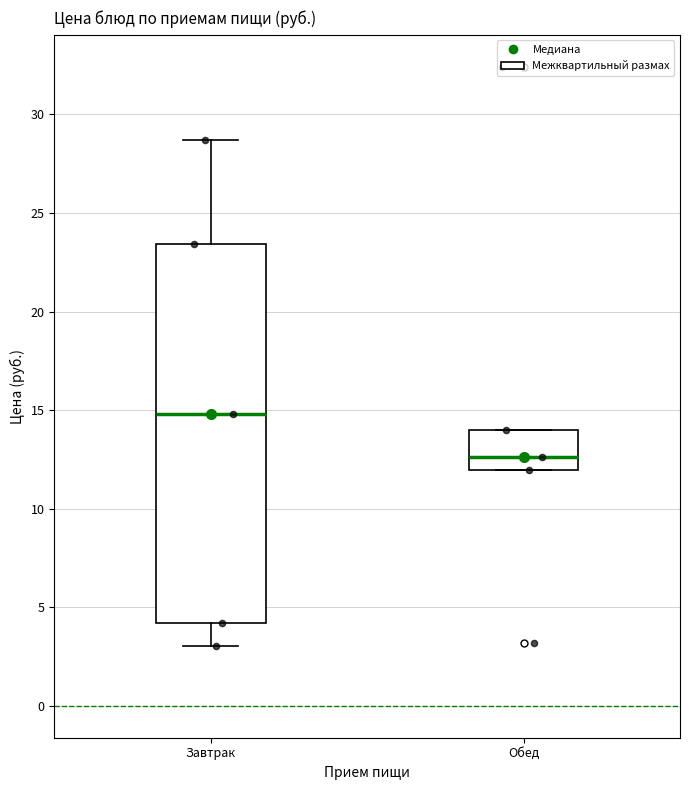

Which box's median line is the lowest?

Обед